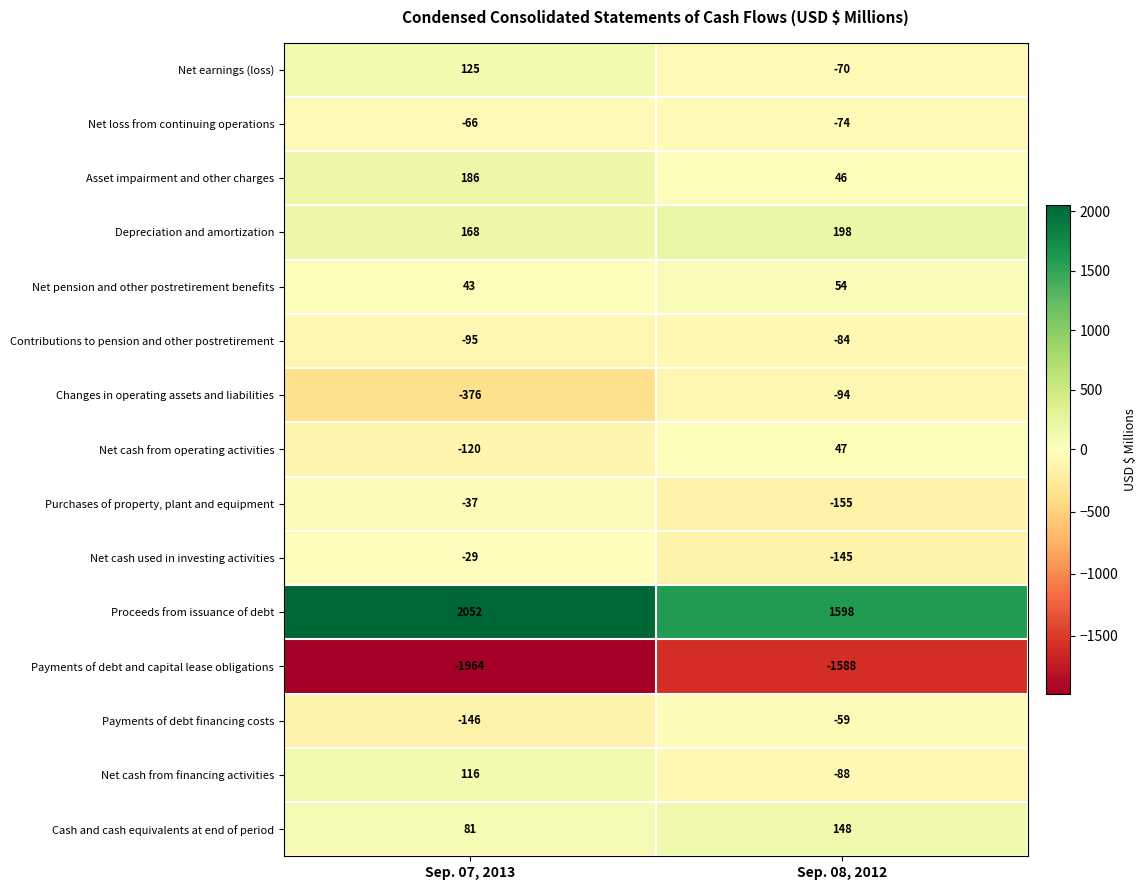

What is the sum of all Changes in operating assets and liabilities values?

-470